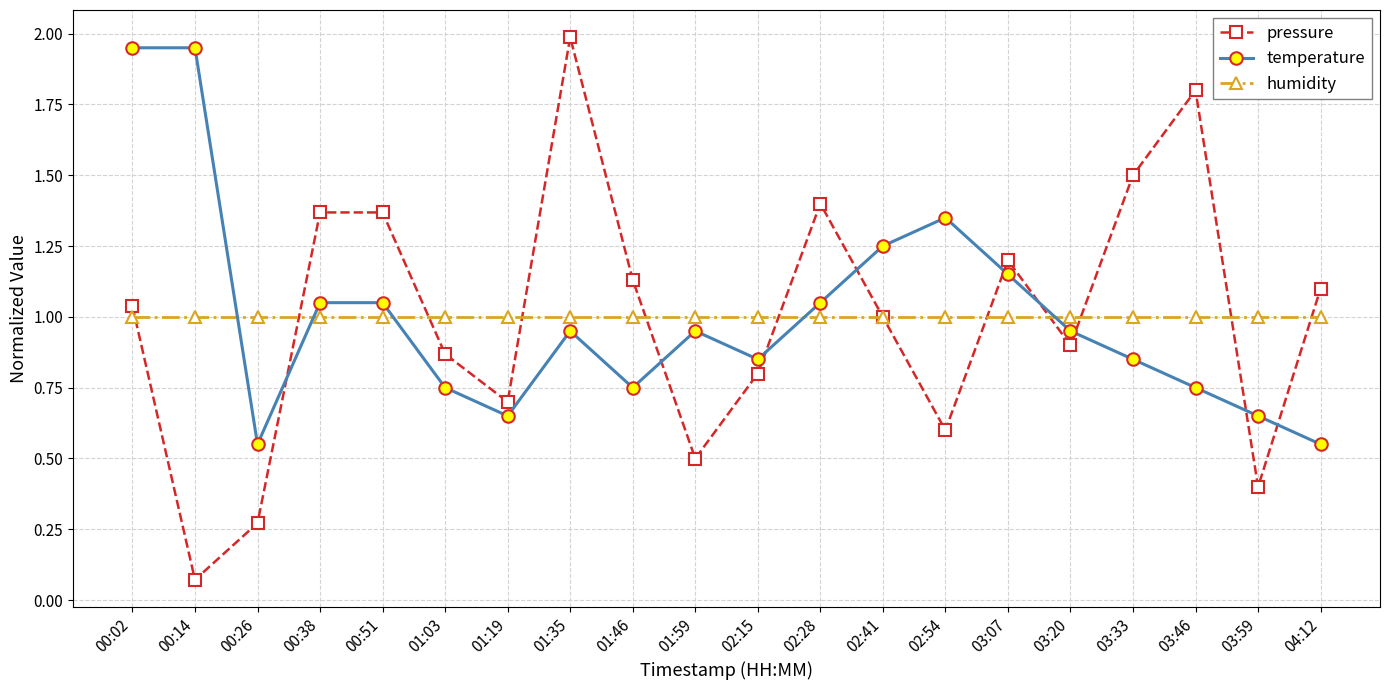

What is the spread (max minus min) of values at 01:46?

0.4